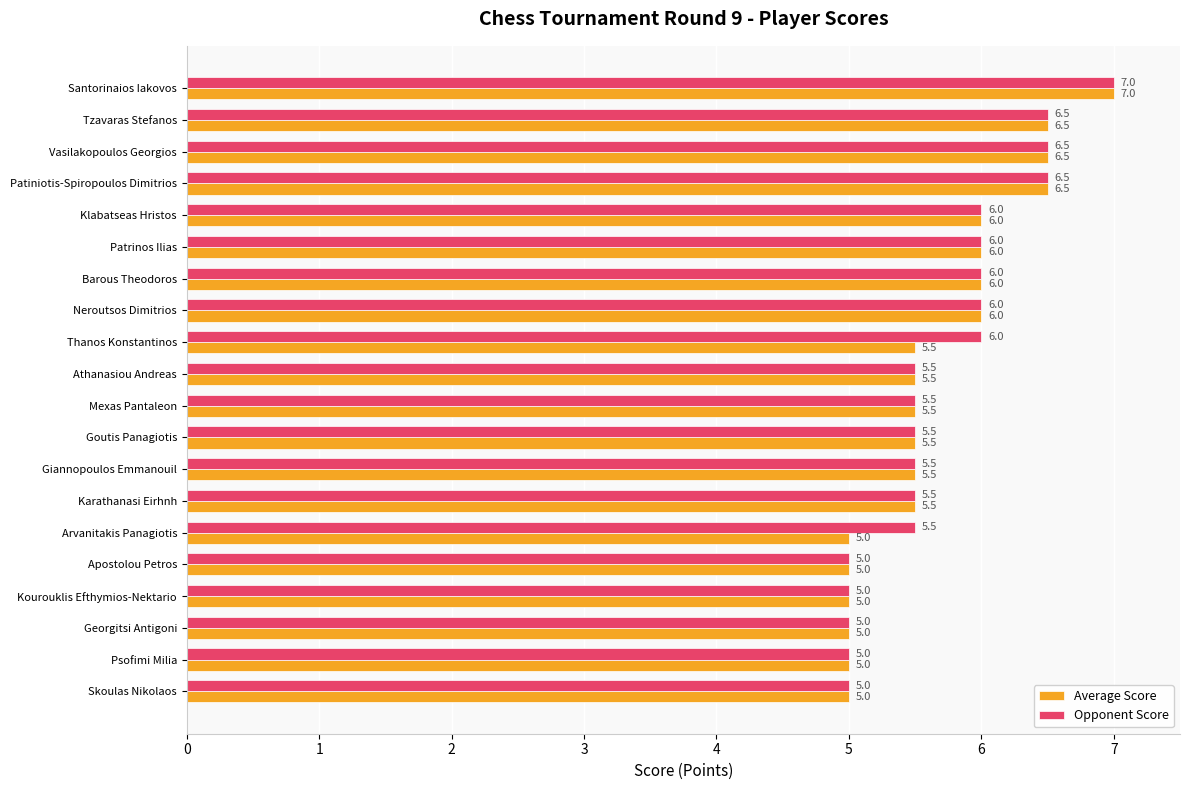

True or false: Average Score has a value of 5.5 at Mexas Pantaleon.

True